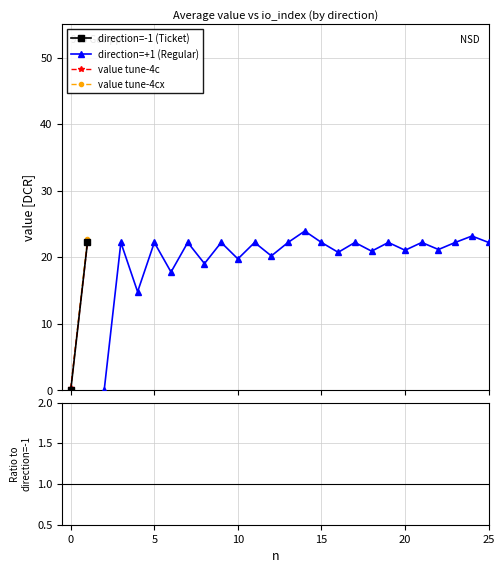

True or false: io_index_neg has a value of 1.0 at 17.

True